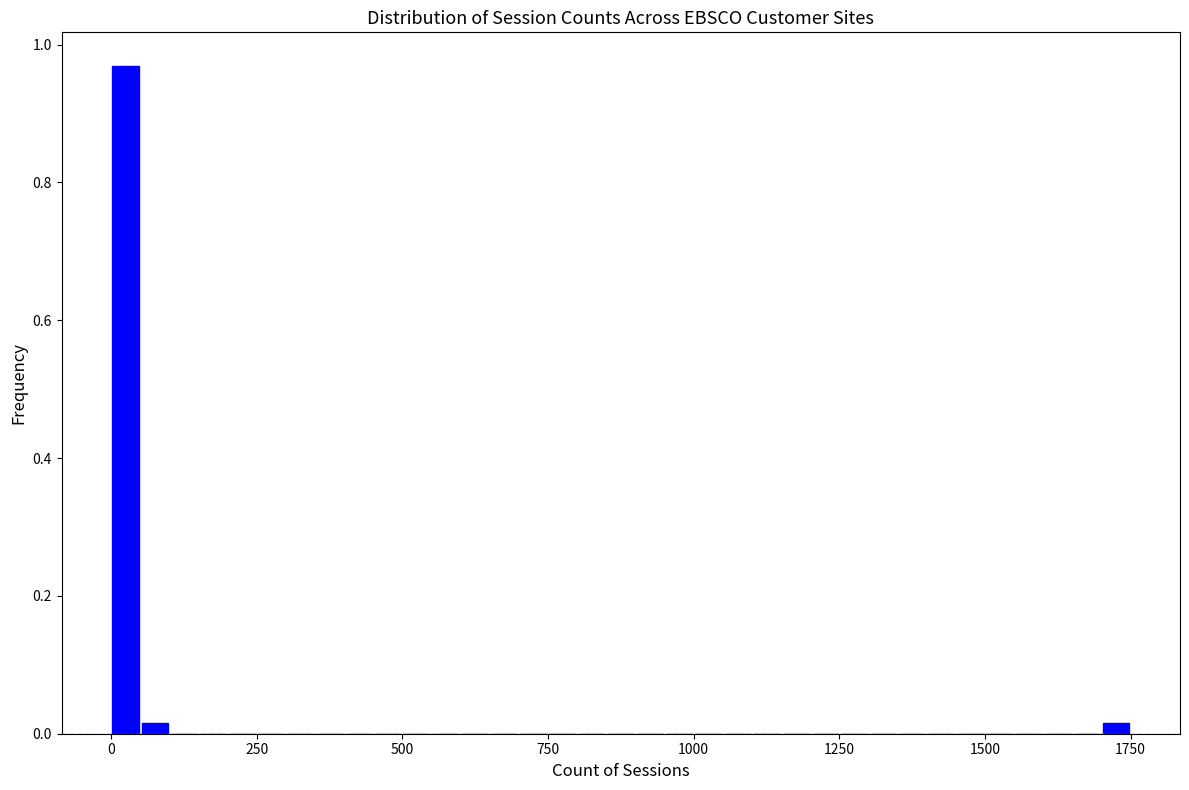

Read against the x-axis, roughly where is the centre of the tallest bar?

50